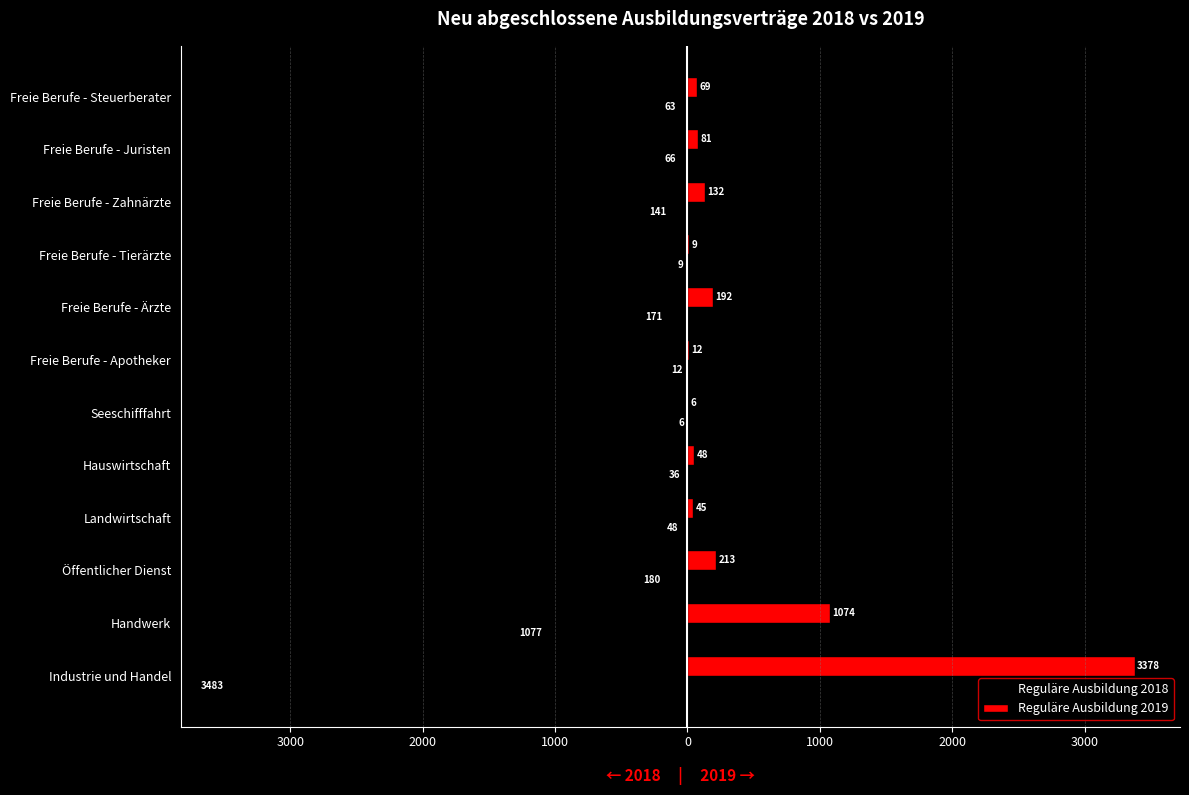

What are all the series names shown in the legend?

Reguläre Ausbildung 2018, Reguläre Ausbildung 2019